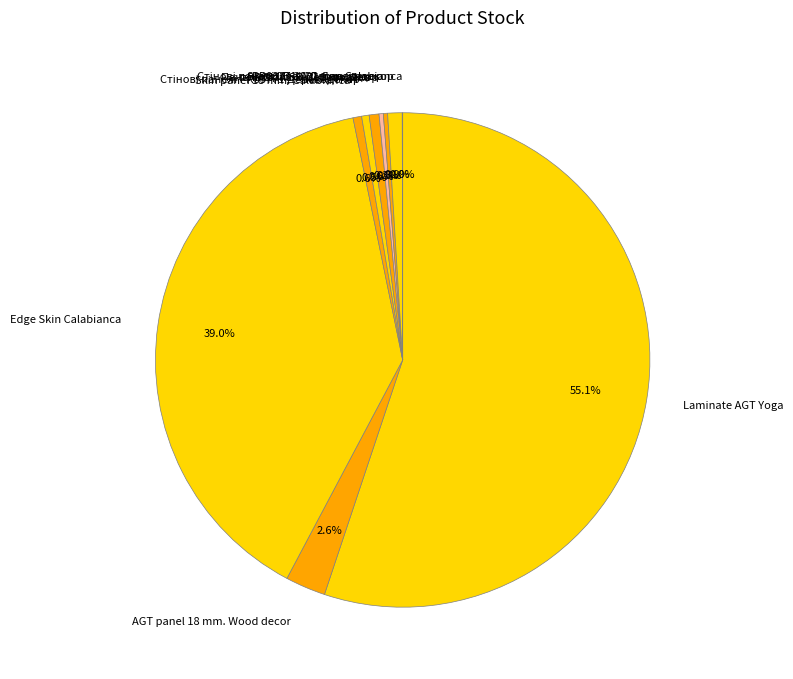

Which category has the biggest portion of the pie?

Laminate AGT Yoga